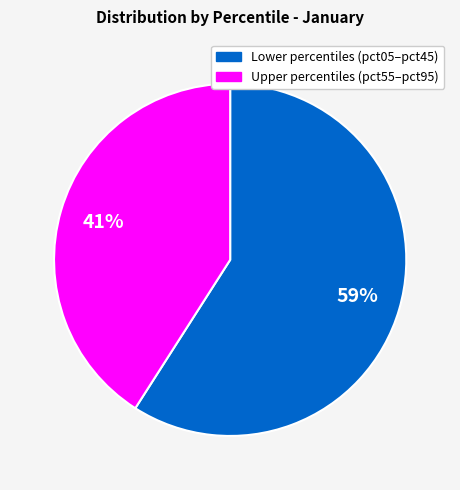

Count the number of slices in the pie.

2